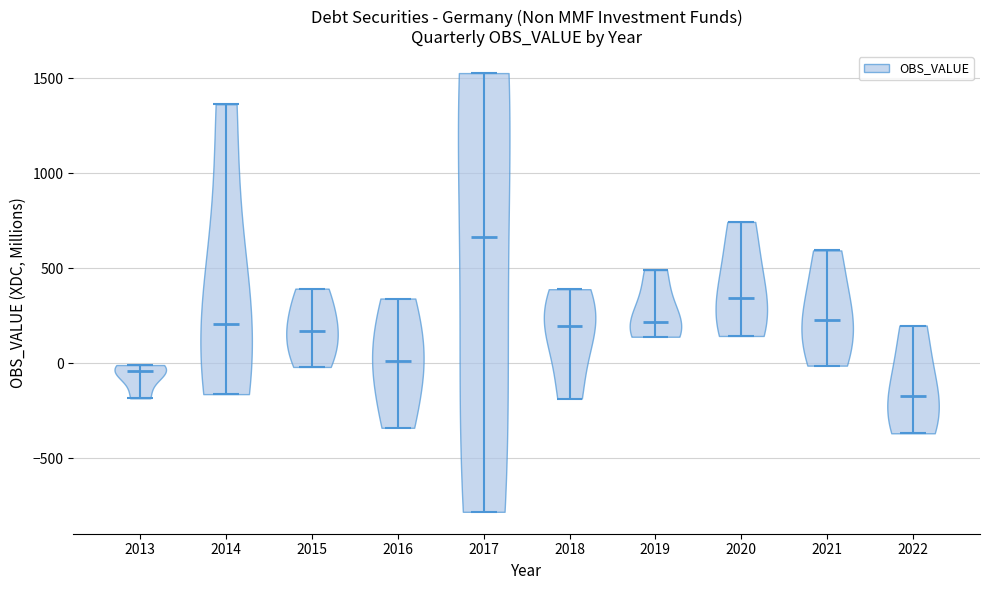

Reading left to right, read every violin against the y-axis: where its median line is, and the lowest and highest points it reaches. The values are not printed on the chart, so give them approximately, as read against the axis.

2013: median line -50, lowest point -200, highest point 0
2014: median line 200, lowest point -150, highest point 1350
2015: median line 150, lowest point 0, highest point 400
2016: median line 0, lowest point -350, highest point 350
2017: median line 650, lowest point -800, highest point 1550
2018: median line 200, lowest point -200, highest point 400
2019: median line 200, lowest point 150, highest point 500
2020: median line 350, lowest point 150, highest point 750
2021: median line 250, lowest point 0, highest point 600
2022: median line -150, lowest point -350, highest point 200